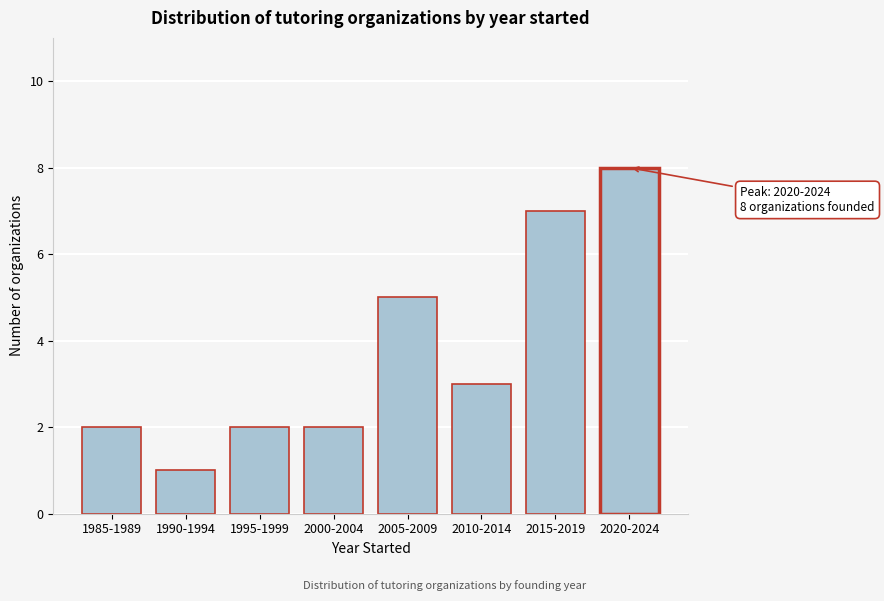

Reading right to left, list all the values displayed in this chart.

8	7	3	5	2	2	1	2